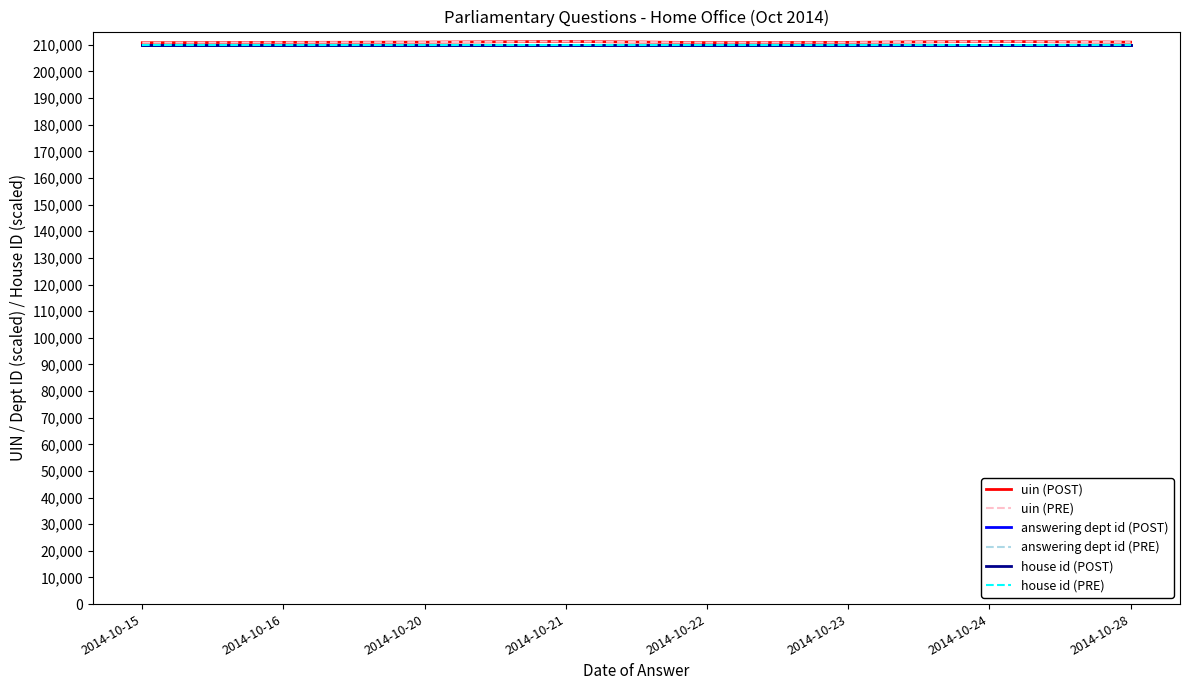

What is the lowest value of the house id (POST) series?

210000